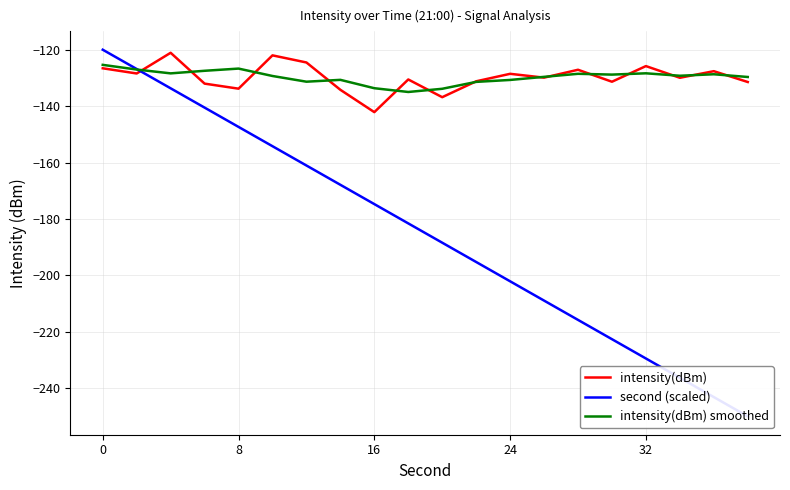

What is the value of the intensity(dBm) smoothed point at the 13th from the left?

-130.7